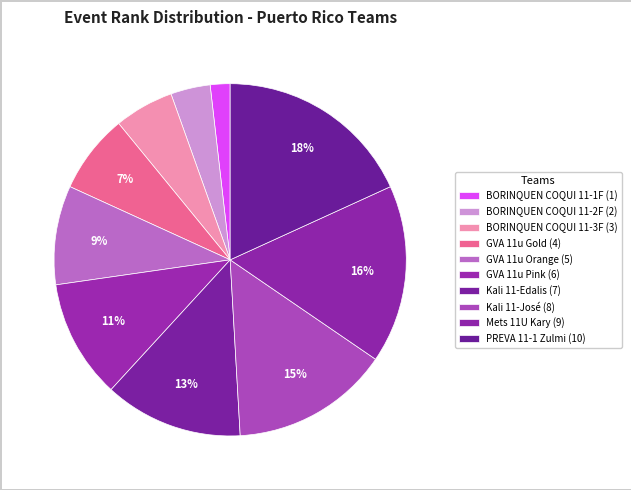

How many slices are in this pie chart?

10